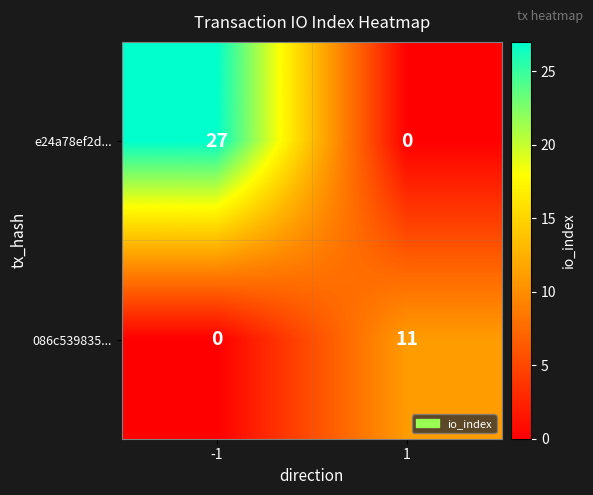

What is the highest value of the e24a78ef2d... series?

27